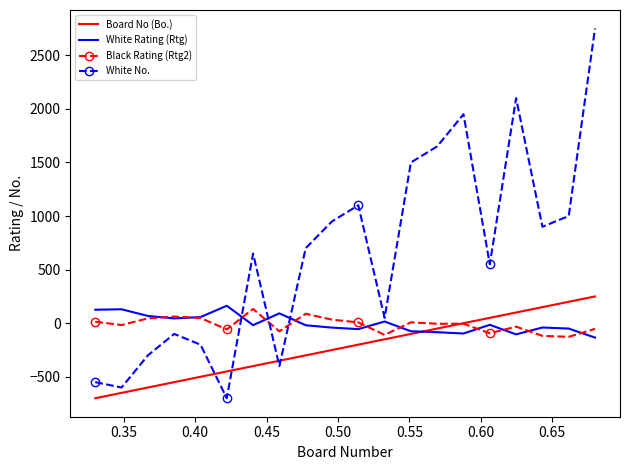

True or false: White No. and Board No (Bo.) intersect in this chart.

True